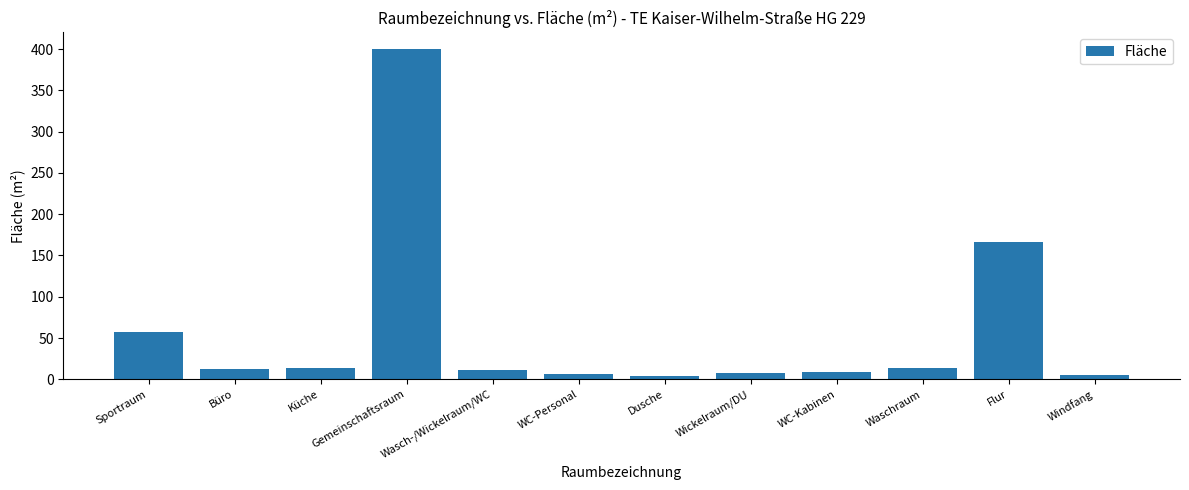

True or false: the data shows 13.8 at Waschraum.

True